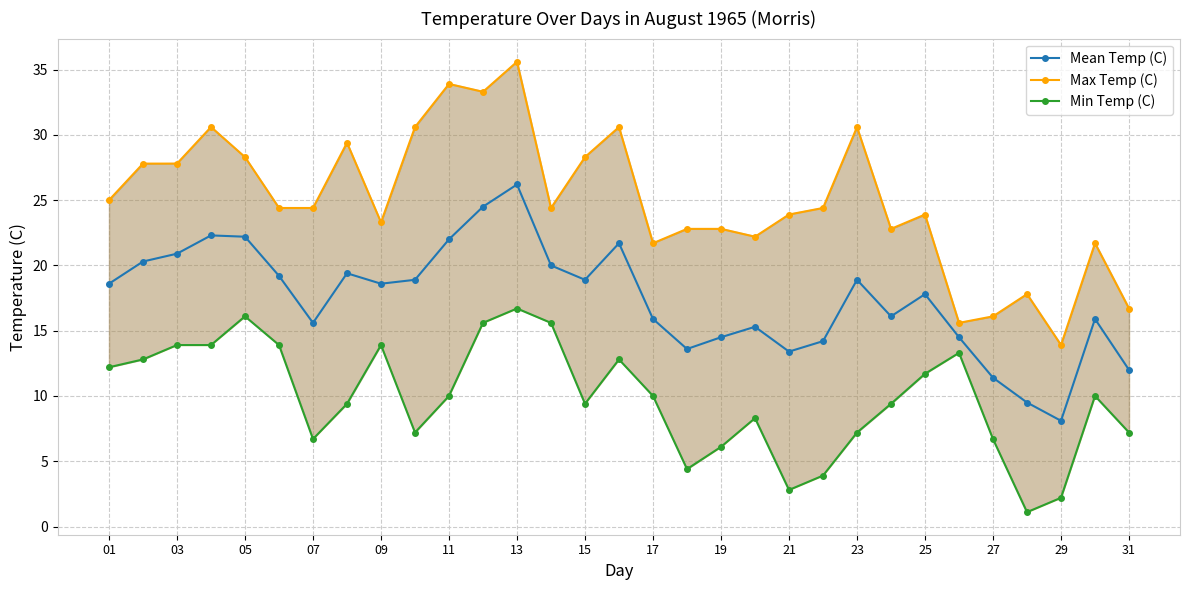

True or false: Mean Temp (C) has a value of 15.6 at 07.

True